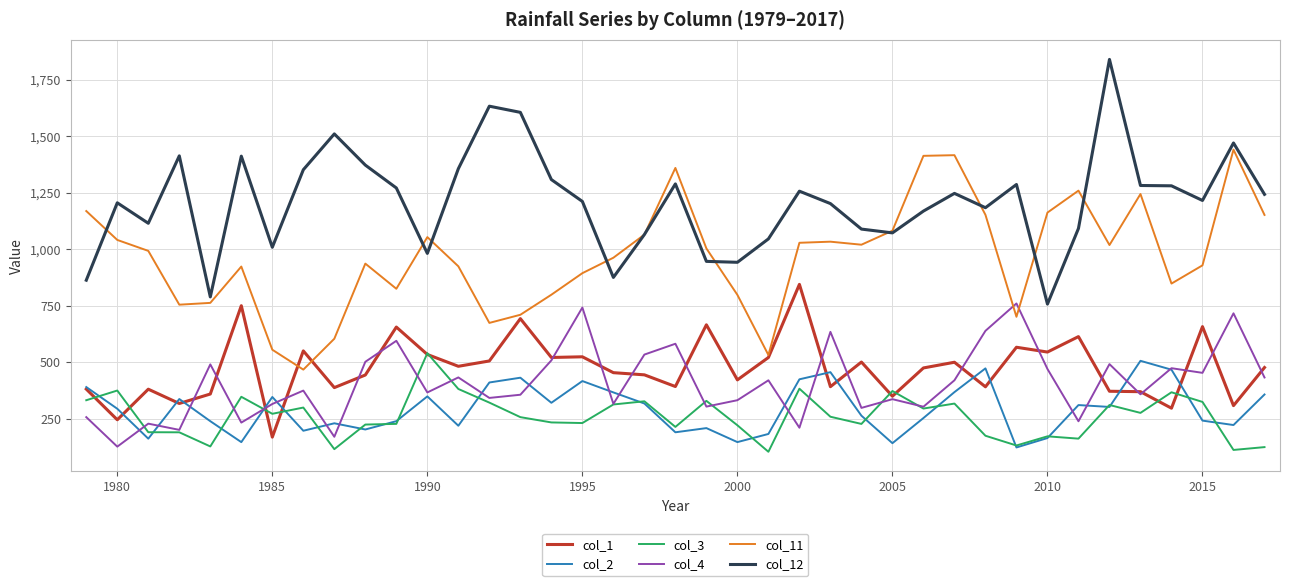

True or false: col_1 and col_12 cross at least once.

False